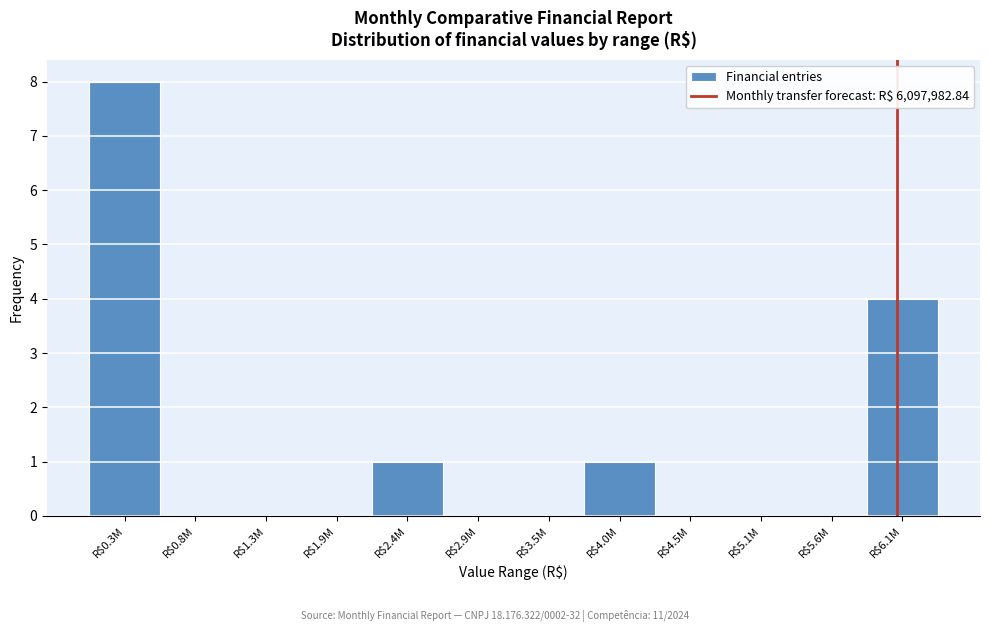

The value at R$5.1M is 0. True or false?

True